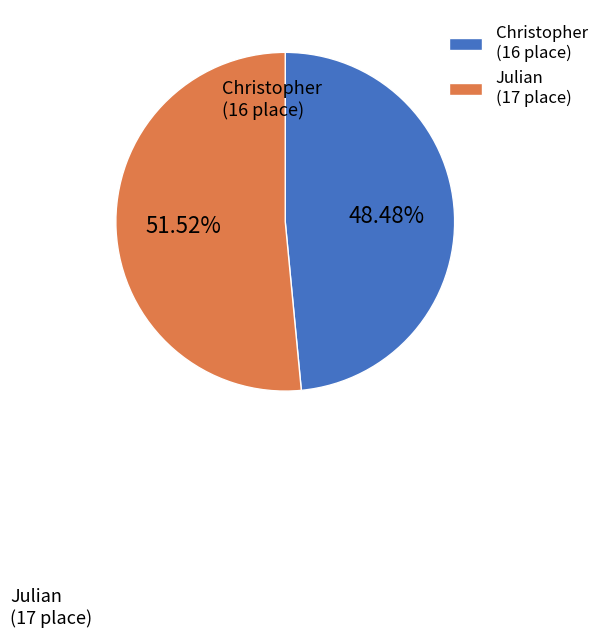

How many slices are in this pie chart?

2